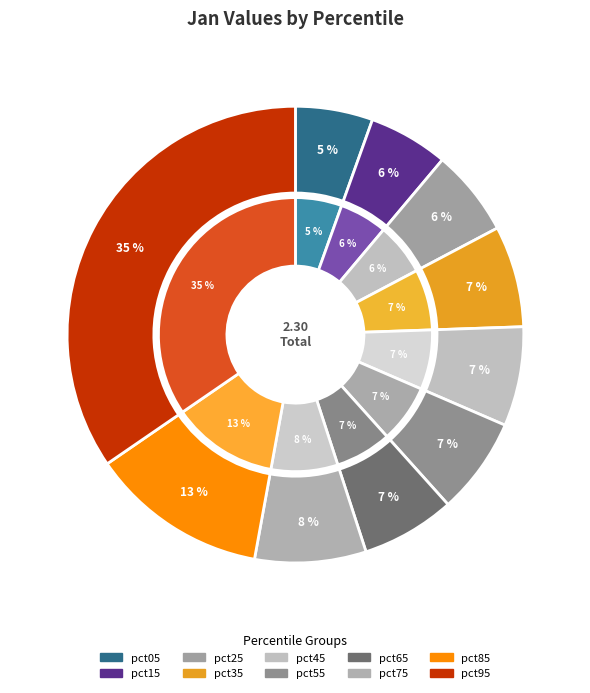

Which category has the smallest portion of the pie?

pct05